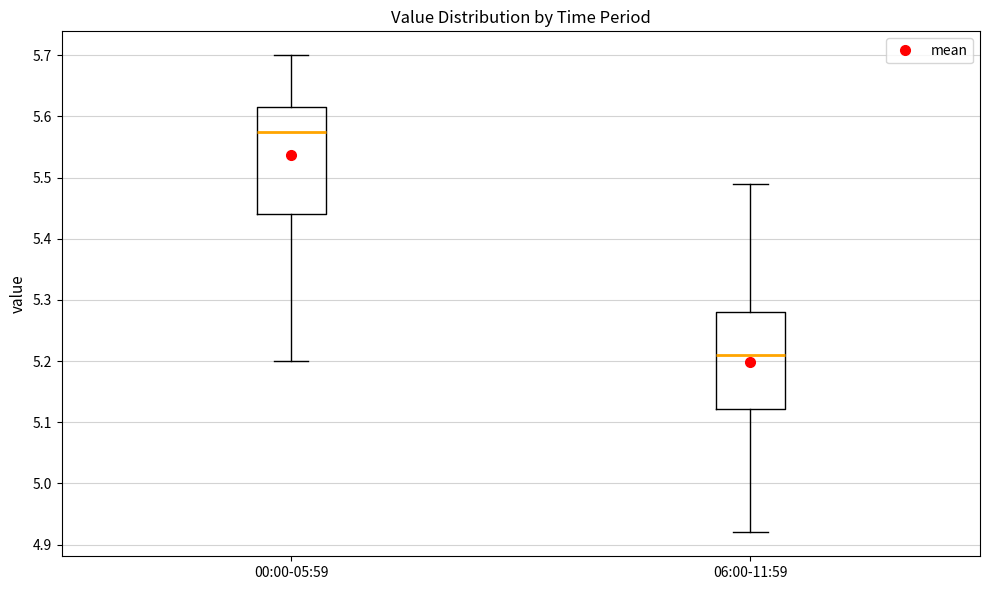

Reading left to right, read every box against the y-axis: the position of its median line, the range the box covers, and the ends of its whiskers. The values are not printed on the chart, so give them approximately, as read against the axis.

00:00-05:59: median 5.58, box 5.44 to 5.62, whiskers 5.20 to 5.70
06:00-11:59: median 5.21, box 5.12 to 5.28, whiskers 4.92 to 5.49